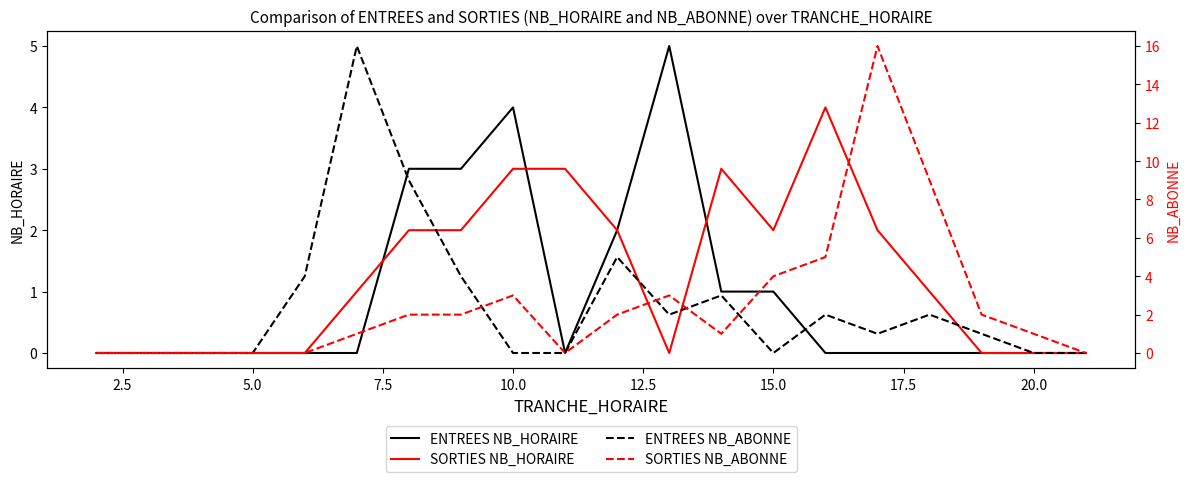

What is the maximum value for ENTREES NB_HORAIRE?

5